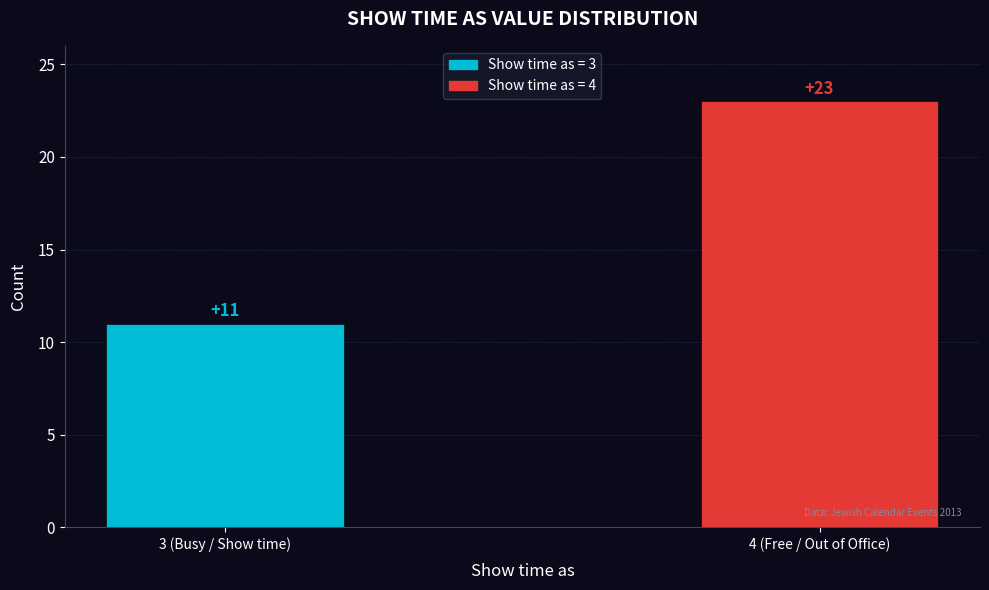

Reading right to left, list all the values displayed in this chart.

4 (Free / Out of Office)=23	3 (Busy / Show time)=11